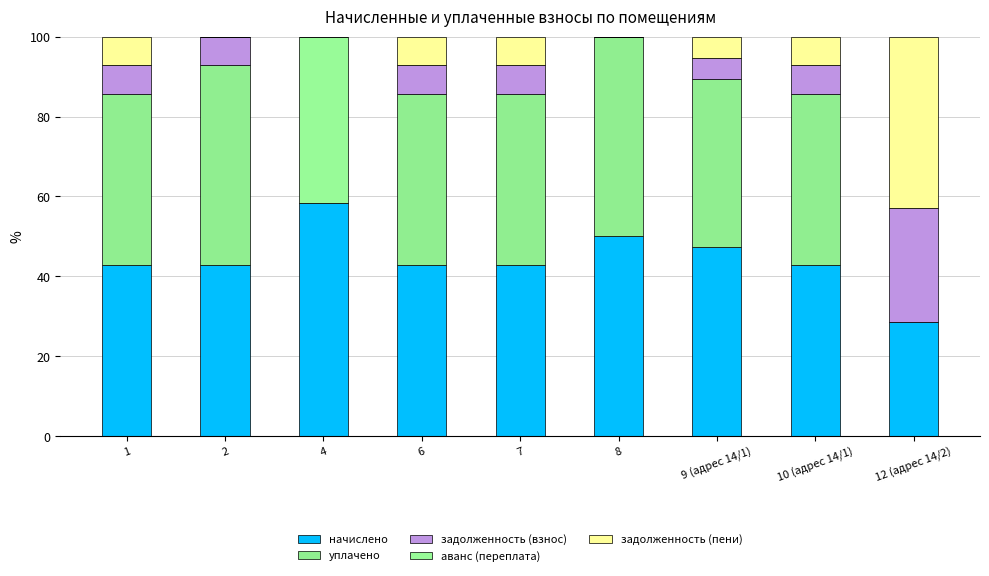

Does the chart contain stacked bars?

Yes